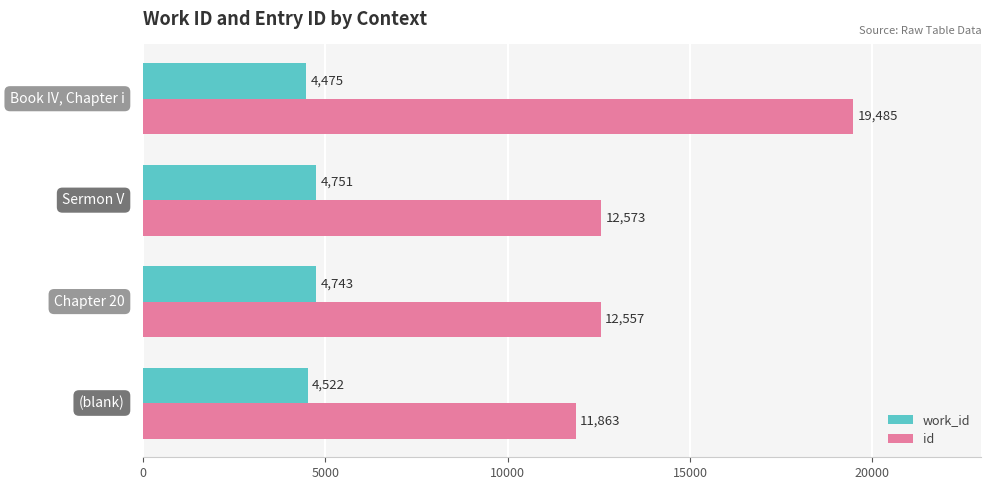

What is the lowest value of the id series?

11863